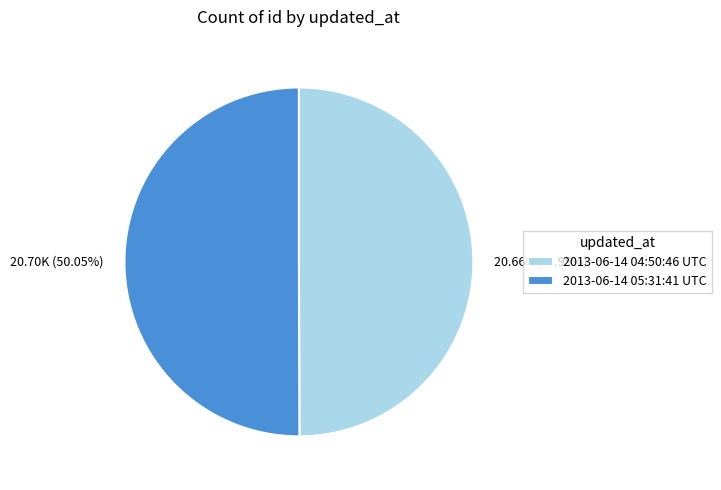

How many slices are in this pie chart?

2